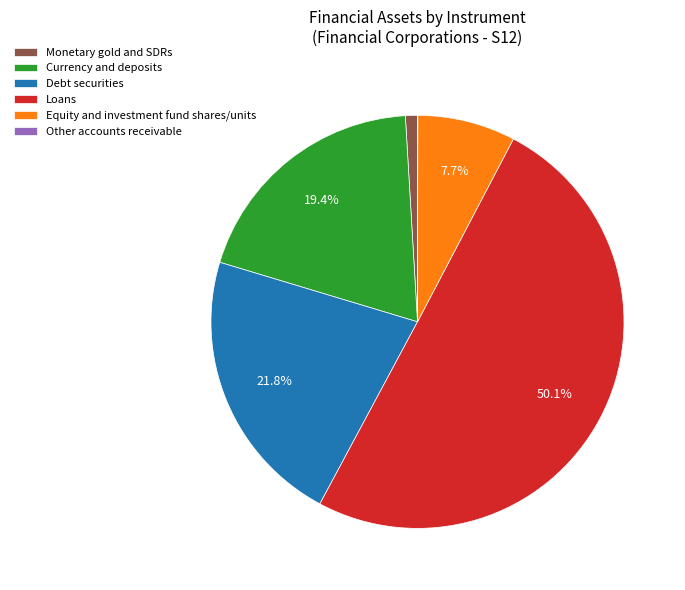

Combined, do Debt securities and Monetary gold and SDRs account for over 50%?

No